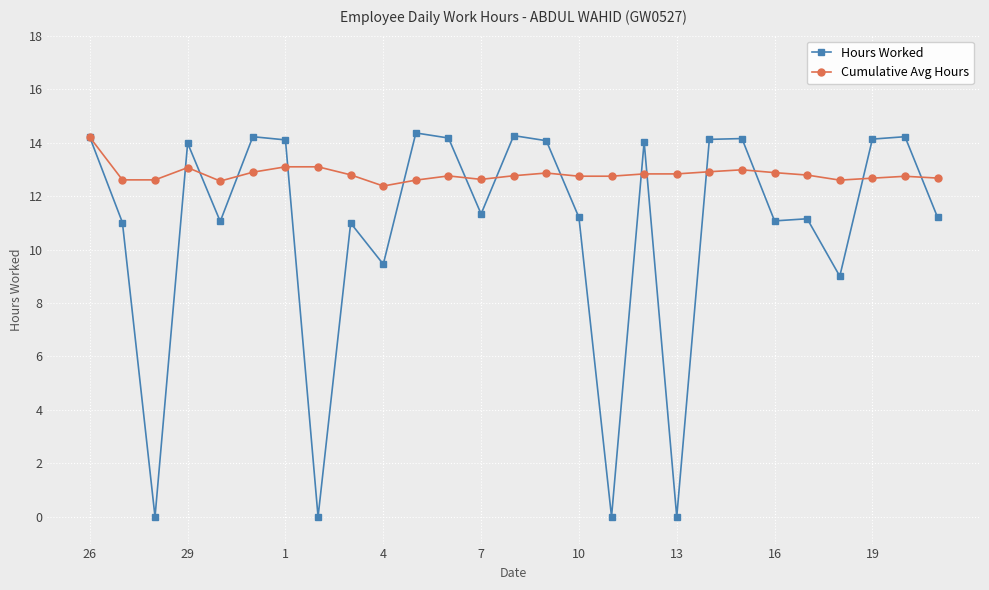

True or false: Cumulative Avg Hours has more than 1 interior local peaks.

True